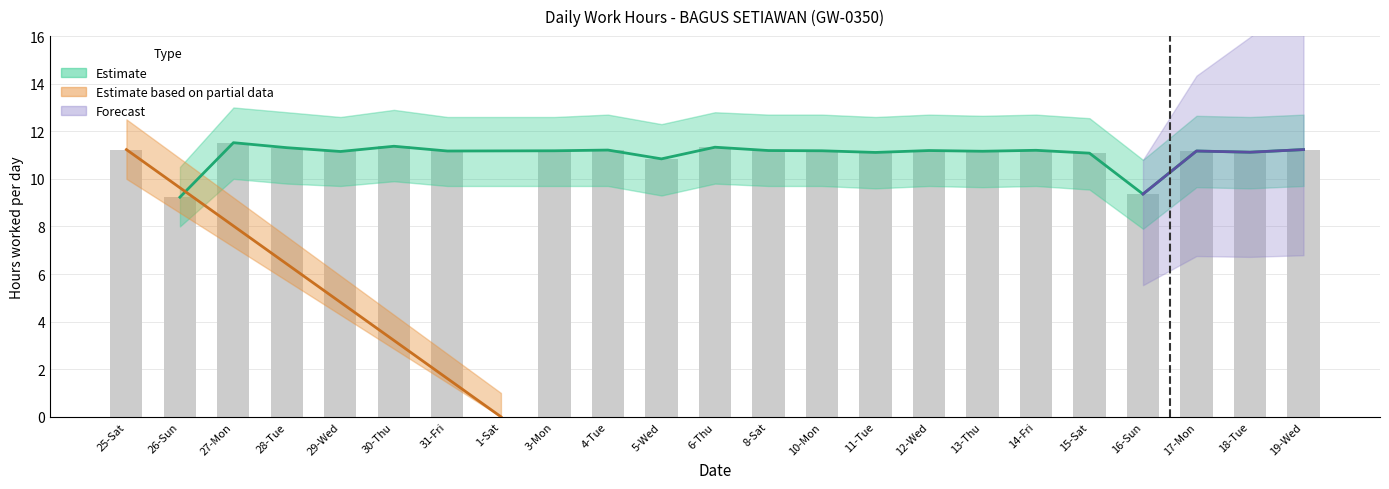

Reading right to left, list all the values displayed in this chart.

19-Wed=11.2	18-Tue=11.1	17-Mon=11.2	16-Sun=9.4	15-Sat=11.1	14-Fri=11.2	13-Thu=11.2	12-Wed=11.2	11-Tue=11.1	10-Mon=11.2	8-Sat=11.2	6-Thu=11.3	5-Wed=10.8	4-Tue=11.2	3-Mon=11.2	1-Sat=0.0	31-Fri=11.2	30-Thu=11.4	29-Wed=11.2	28-Tue=11.3	27-Mon=11.5	26-Sun=9.2	25-Sat=11.2